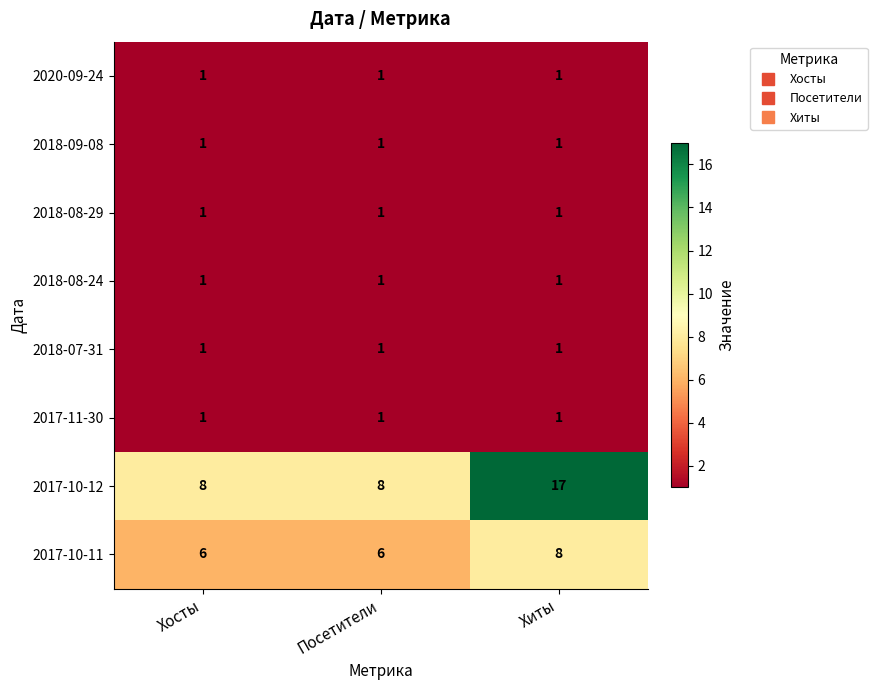

Reading left to right, transcribe all the data shown in this chart.

2020-09-24: Хосты=1	Посетители=1	Хиты=1
2018-09-08: Хосты=1	Посетители=1	Хиты=1
2018-08-29: Хосты=1	Посетители=1	Хиты=1
2018-08-24: Хосты=1	Посетители=1	Хиты=1
2018-07-31: Хосты=1	Посетители=1	Хиты=1
2017-11-30: Хосты=1	Посетители=1	Хиты=1
2017-10-12: Хосты=8	Посетители=8	Хиты=17
2017-10-11: Хосты=6	Посетители=6	Хиты=8